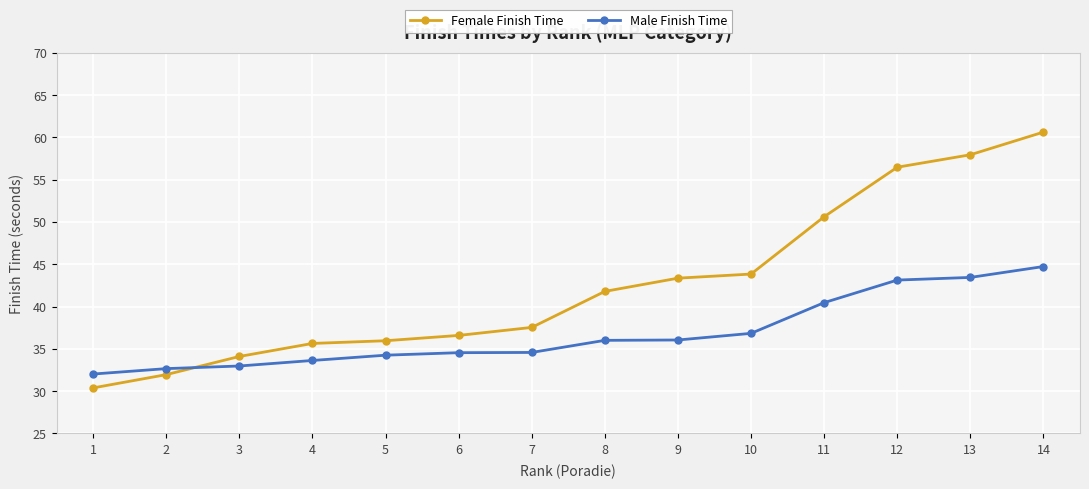

How many lines are shown in the chart?

2